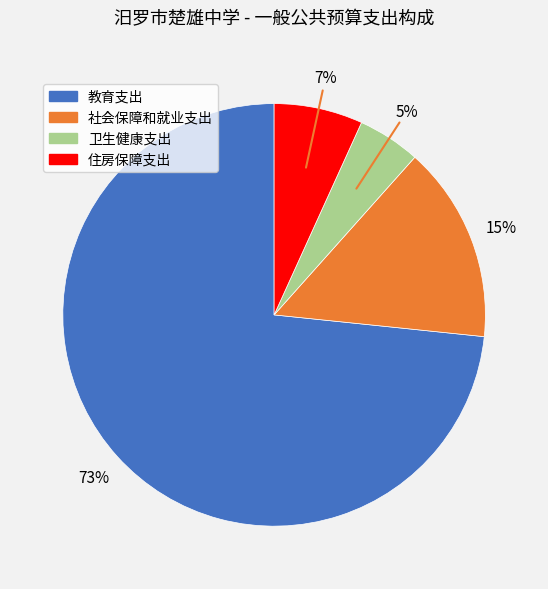

The 教育支出 slice represents 80% of the pie. True or false?

False